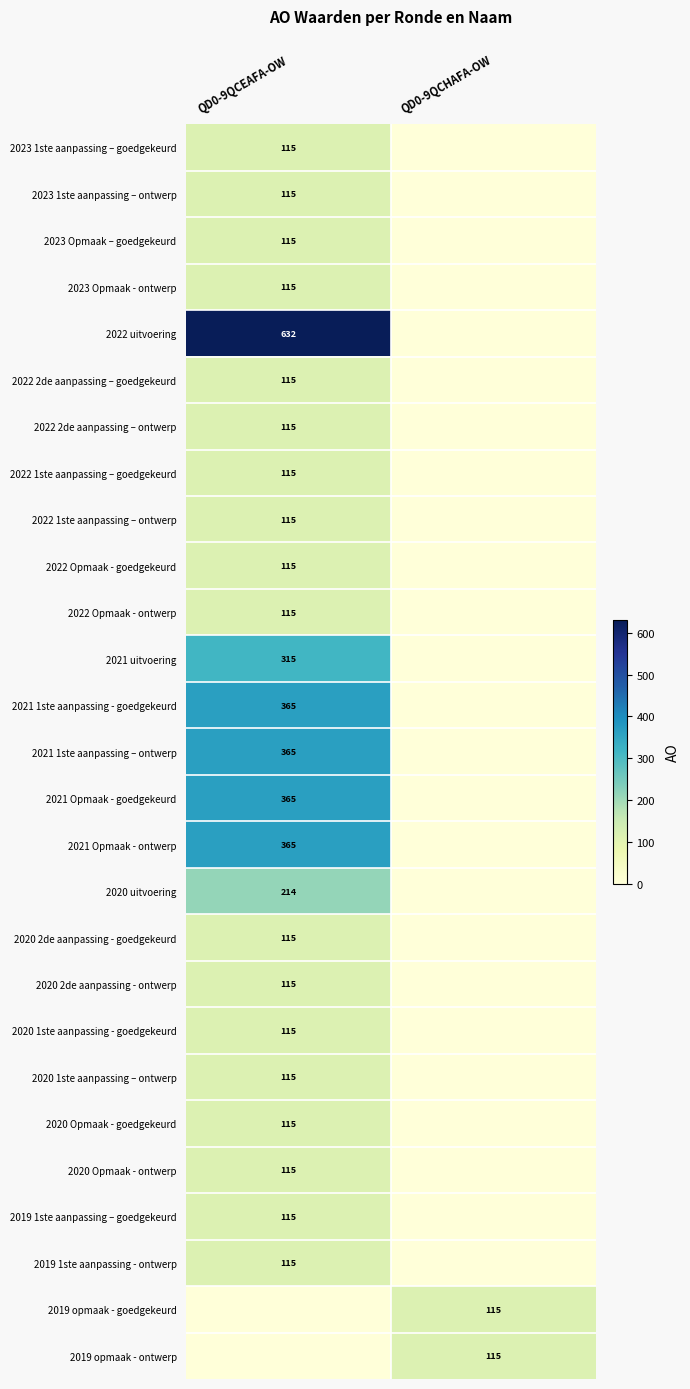

At which label is 2020 uitvoering closest to 107?

QD0-9QCEAFA-OW